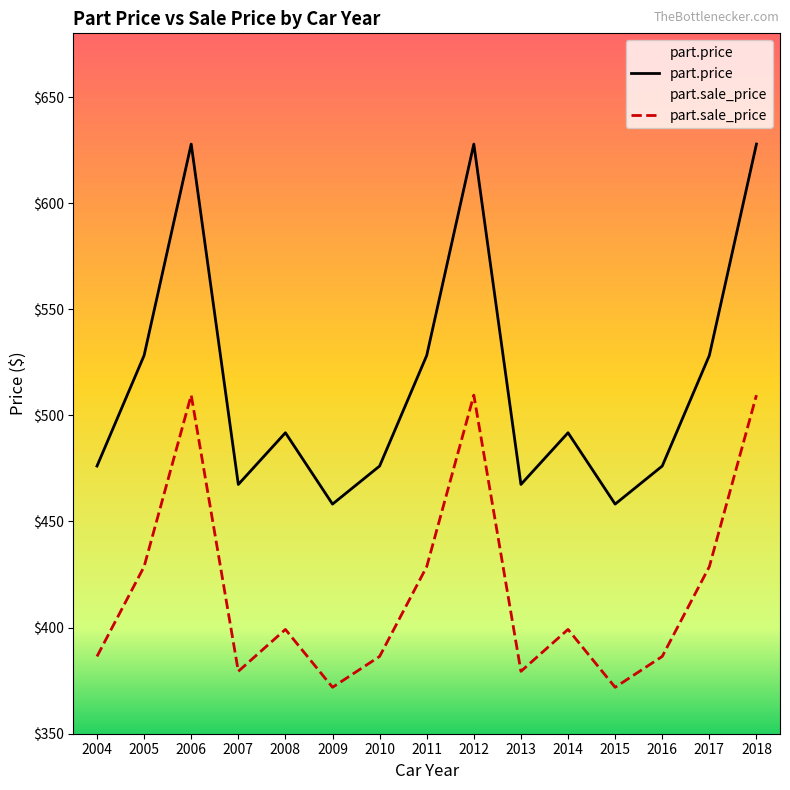

How many values in the part.price series are below 491?

7